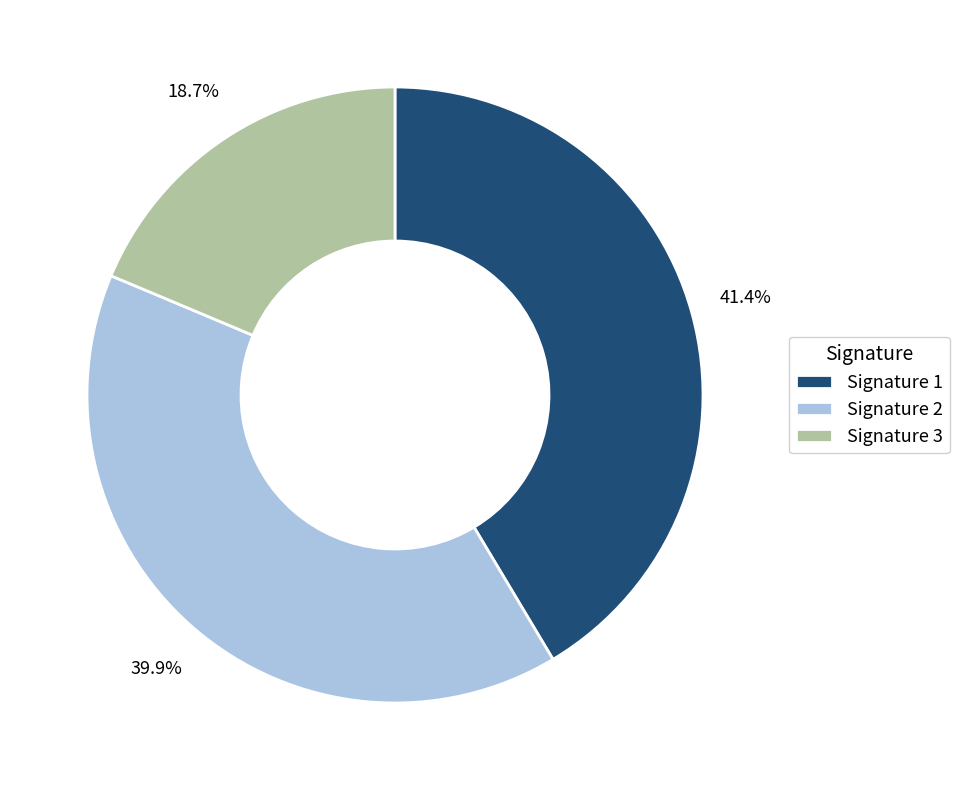

Combined, do Signature 1 and Signature 3 account for over 50%?

Yes